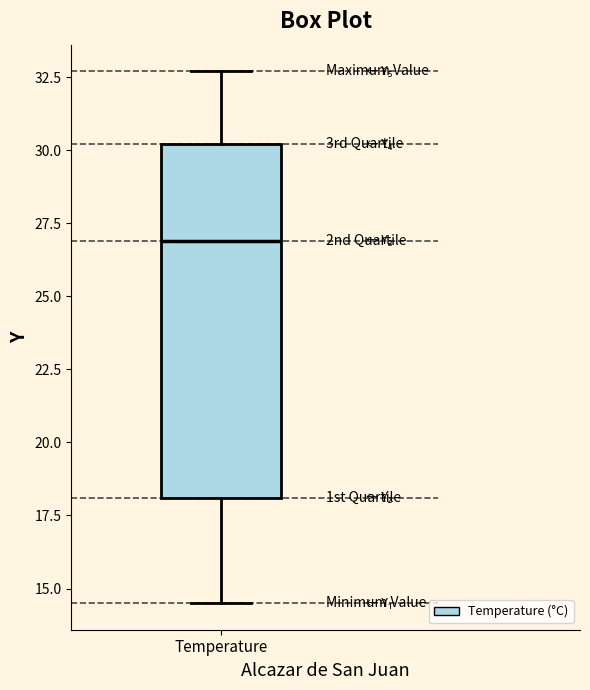

Transcribe this box plot: give where the median line is, the range the box spans, and where the two whiskers end, as read against the y-axis. The values are not printed on the chart, so give them approximately, as read against the axis.

median 27.0, box 18.0 to 30.0, whiskers 14.5 to 32.5